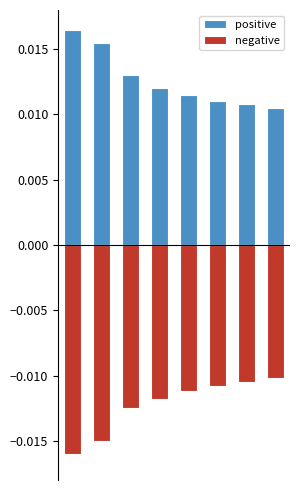

What is the sum of all positive values?

0.1